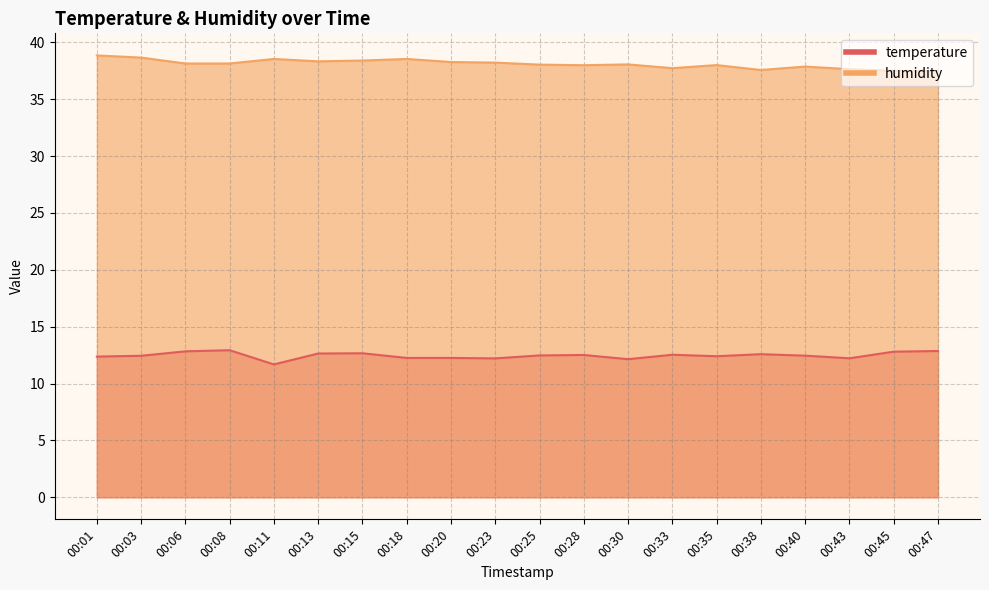

Which series has the largest range (max minus min)?

humidity